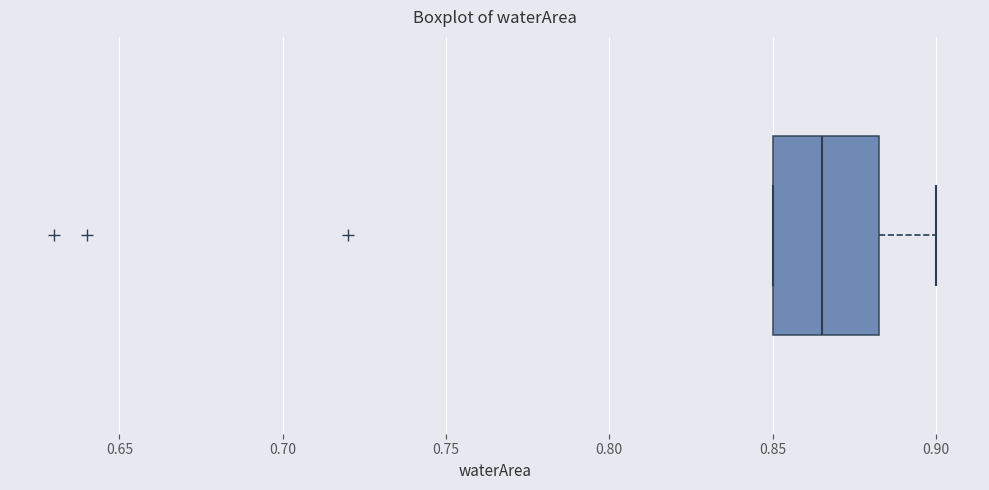

Transcribe this box plot: give where the median line is, the range the box spans, and where the two whiskers end, as read against the x-axis. The values are not printed on the chart, so give them approximately, as read against the axis.

median 0.865, box 0.850 to 0.885, whiskers 0.850 to 0.900